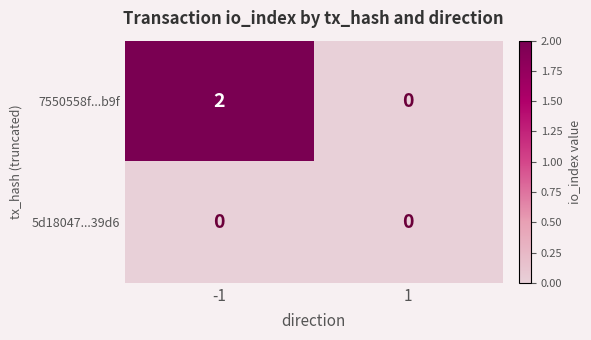

Rank the series by their average value, from lowest to highest.

5d18047...39d6, 7550558f...b9f